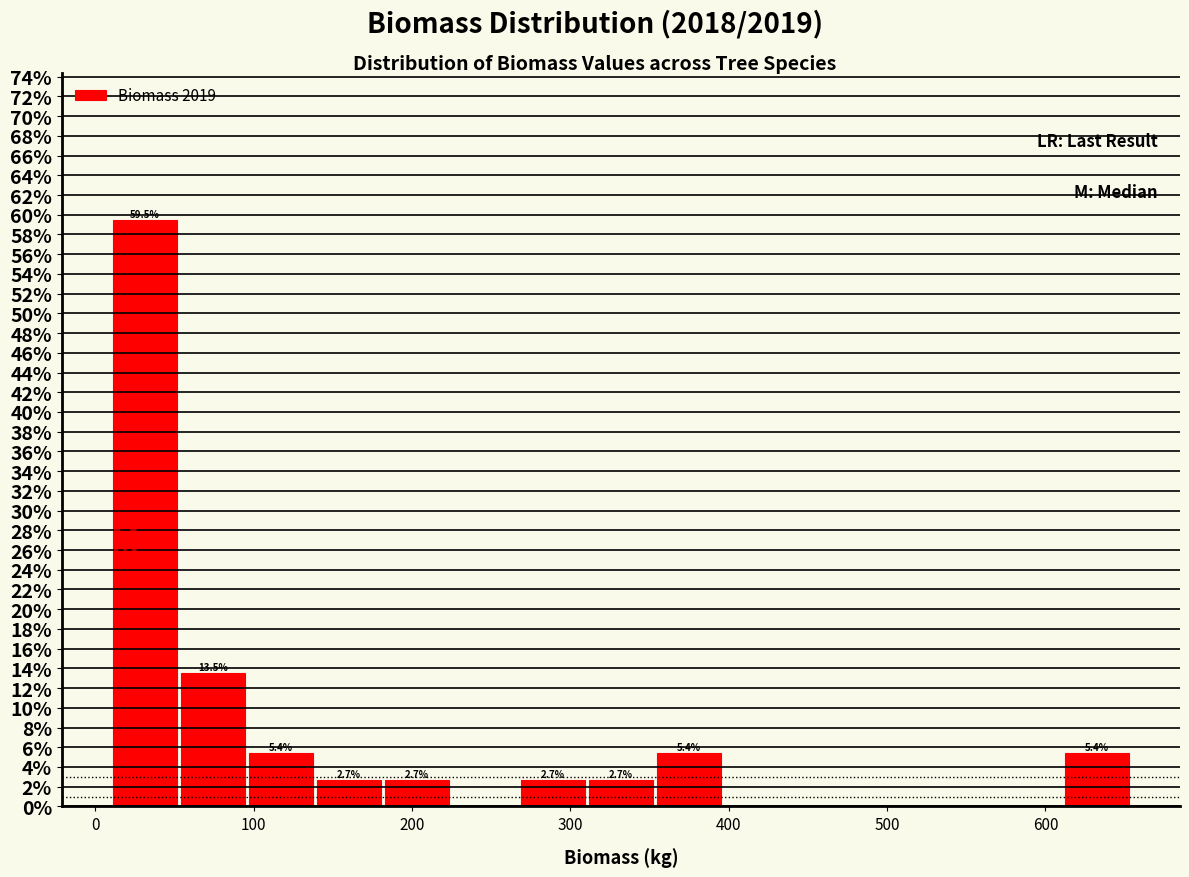

Which range on the x-axis has the tallest bar?

10 to 50